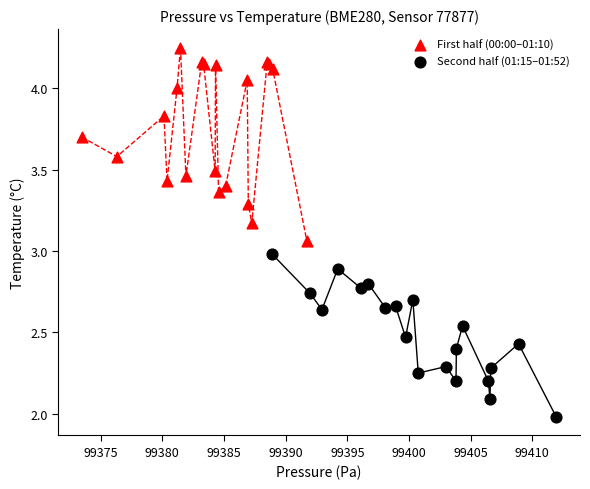

Which series has the largest Y range (max minus min)?

First half (00:00–01:10)